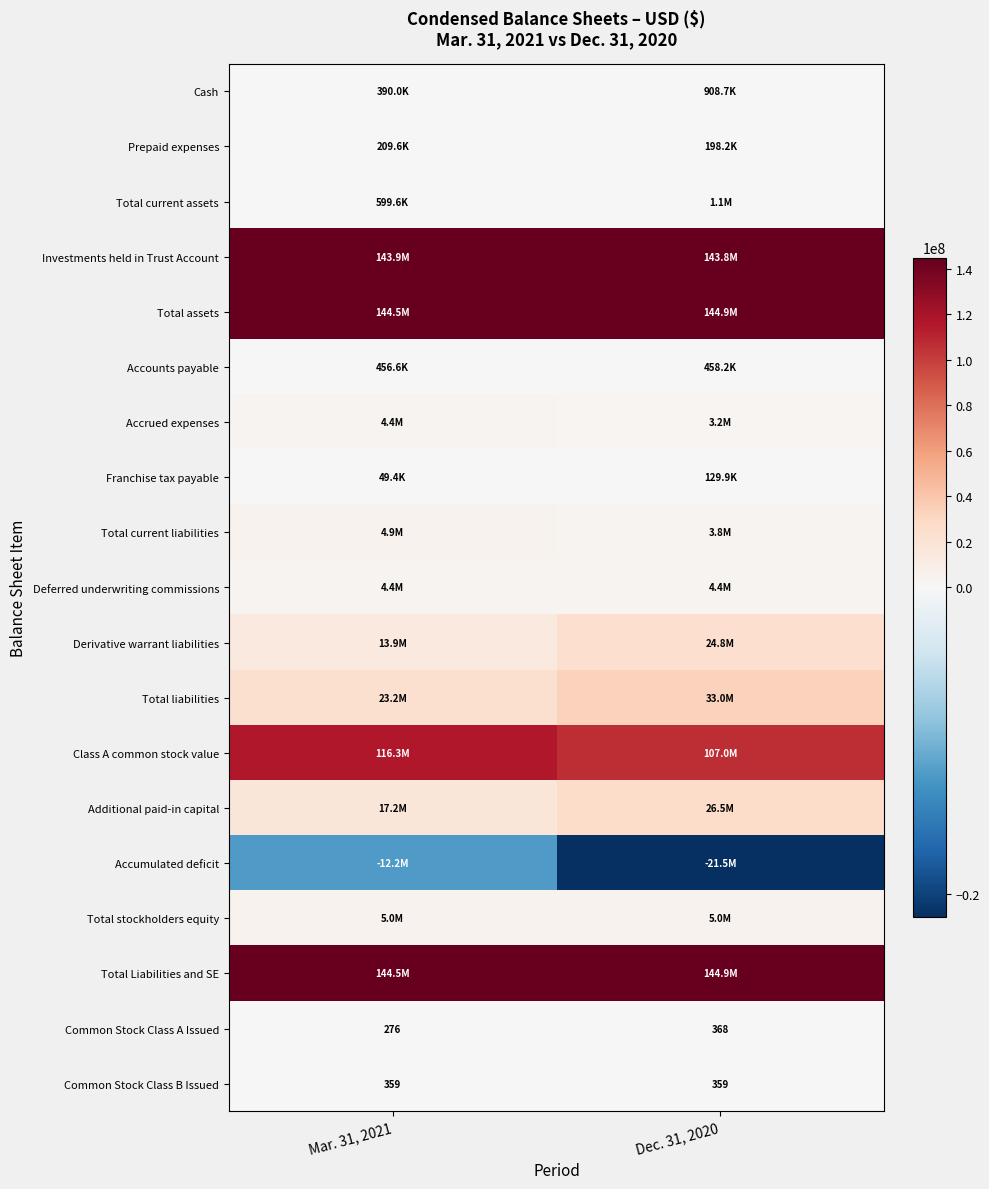

At how many categories does at least one series exceed 31906921?

2